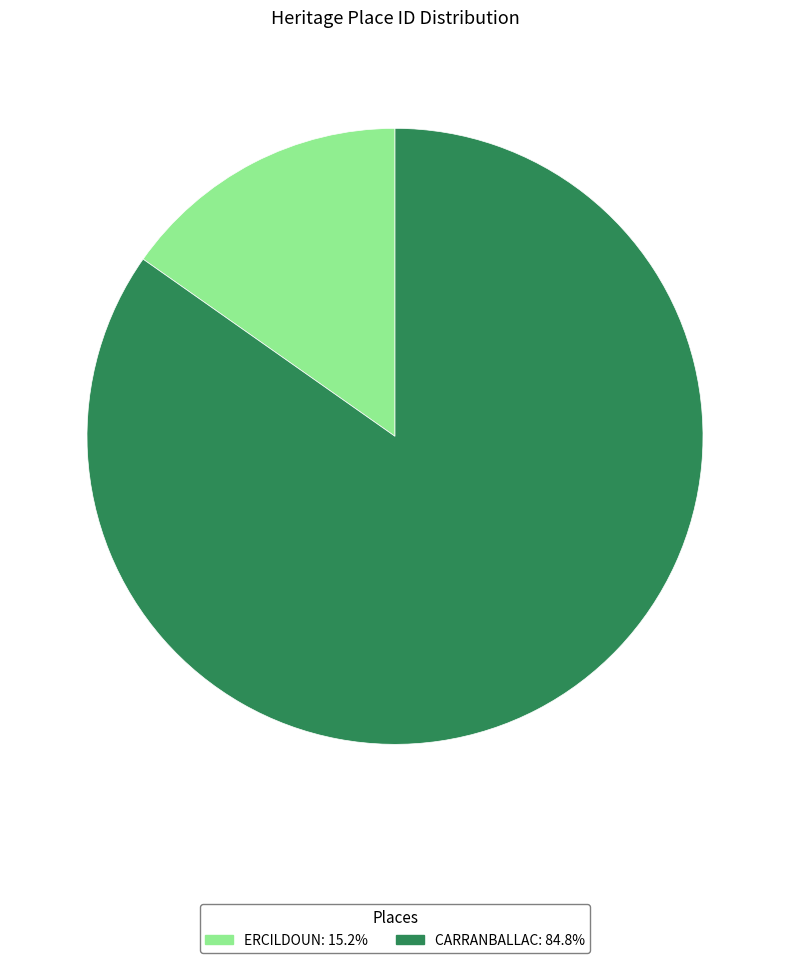

Which slice represents more than half of the pie?

CARRANBALLAC